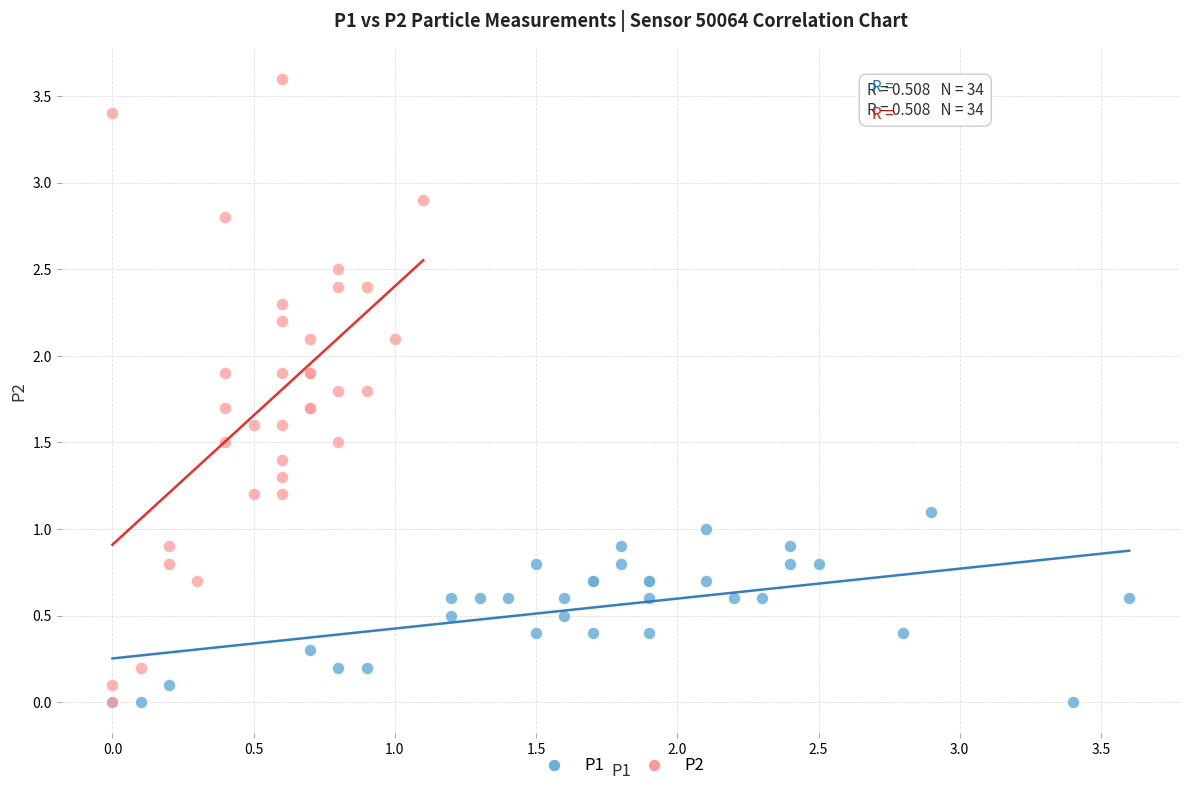

Which series has the largest Y range (max minus min)?

P2